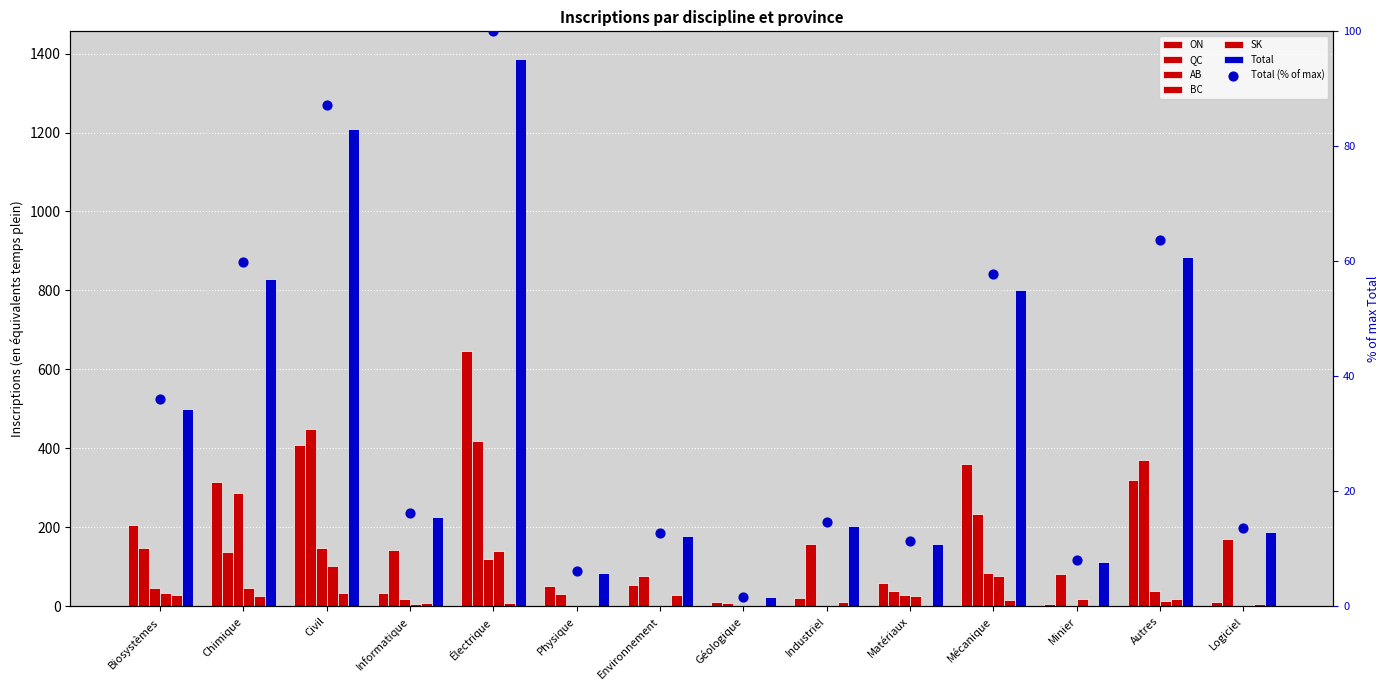

Which series has the largest Y range (max minus min)?

Total